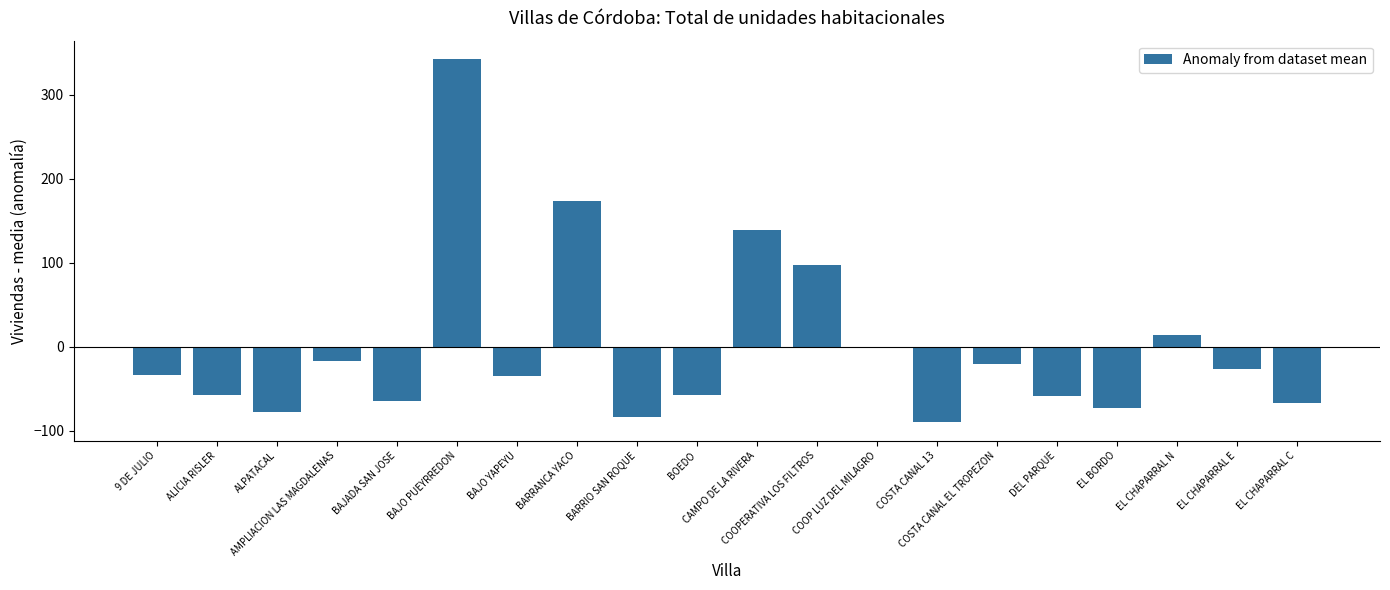

What is the sum of the values at EL CHAPARRAL E and EL CHAPARRAL C?

-93.5